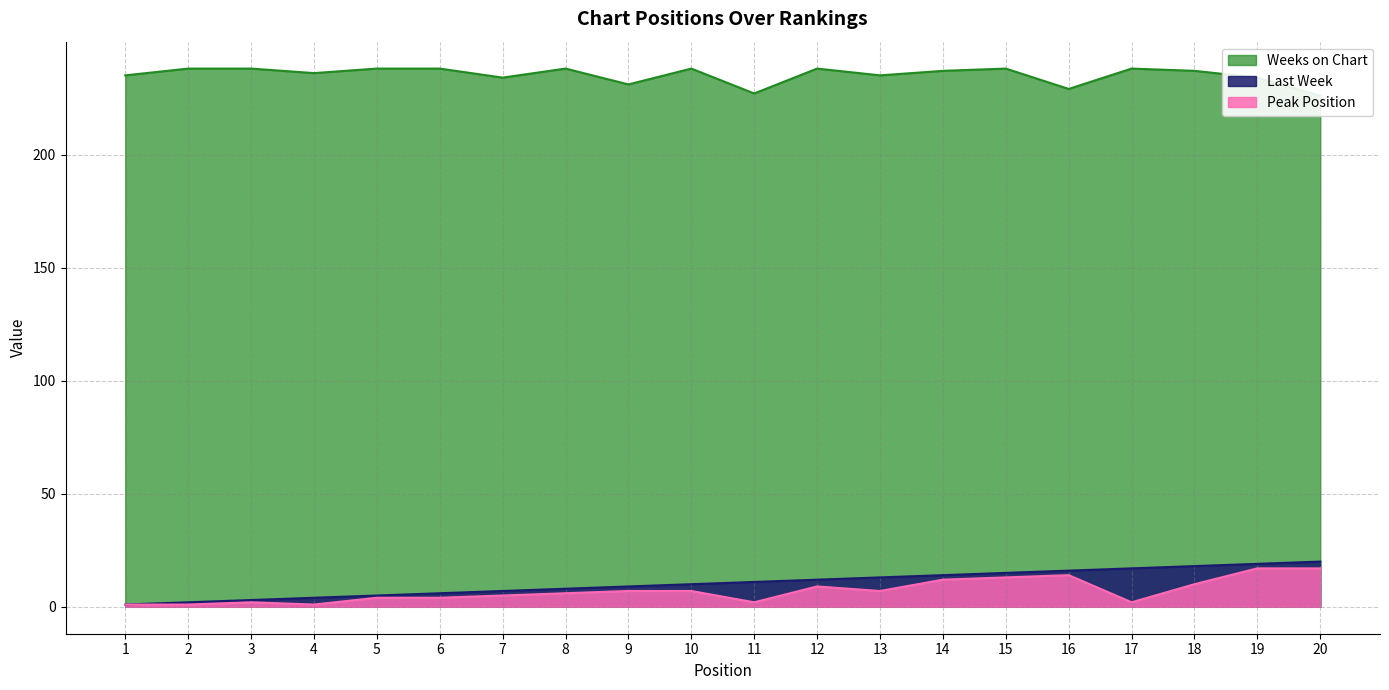

Read the Peak Position value at 20, to the nearest 5.

15